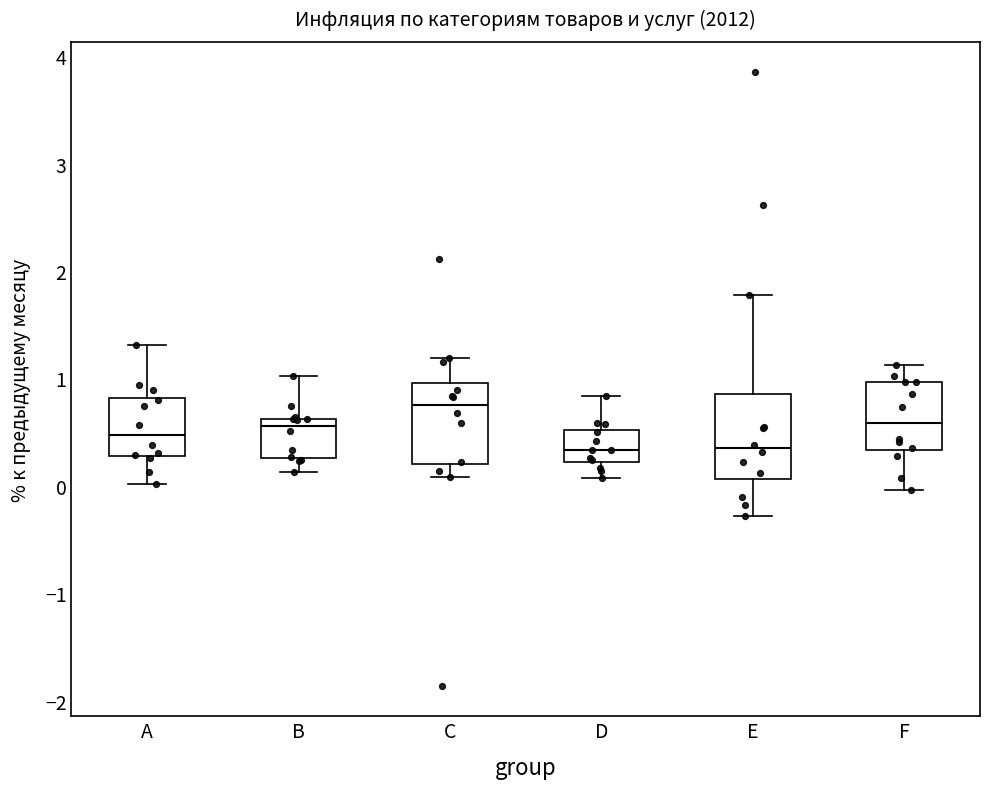

Reading left to right, read every box against the y-axis: the position of its median line, the range the box covers, and the ends of its whiskers. The values are not printed on the chart, so give them approximately, as read against the axis.

A: median 0.5, box 0.3 to 0.8, whiskers 0.0 to 1.3
B: median 0.6 (just below the box's upper edge), box 0.3 to 0.6, whiskers 0.1 to 1.0
C: median 0.8, box 0.2 to 1.0, whiskers 0.1 to 1.2
D: median 0.3, box 0.2 to 0.5, whiskers 0.1 to 0.8
E: median 0.4, box 0.1 to 0.9, whiskers -0.3 to 1.8
F: median 0.6, box 0.3 to 1.0, whiskers 0.0 to 1.1